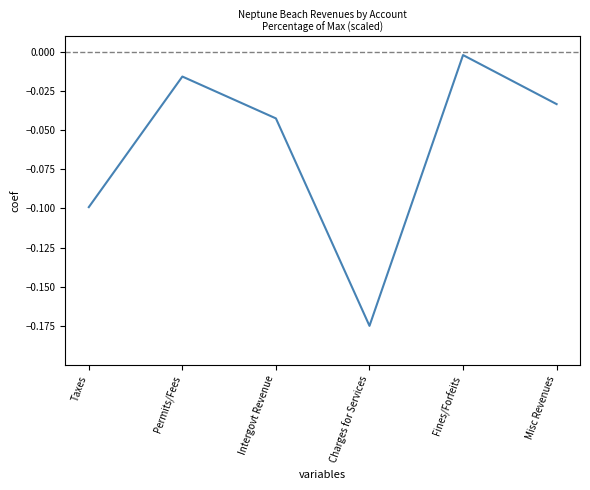

What is the sum of all values?

-0.4